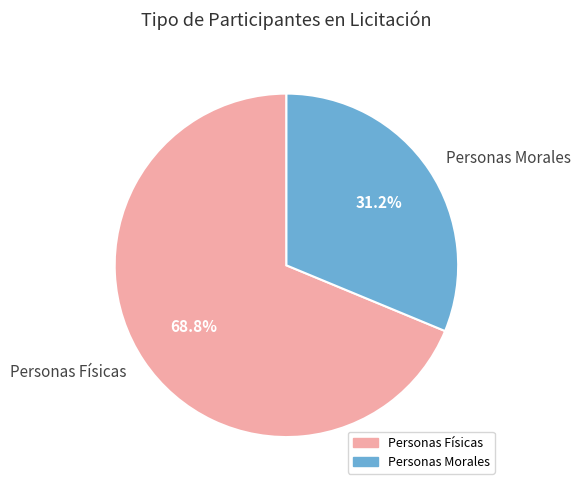

Rank the categories by value from lowest to highest.

Personas Morales, Personas Físicas